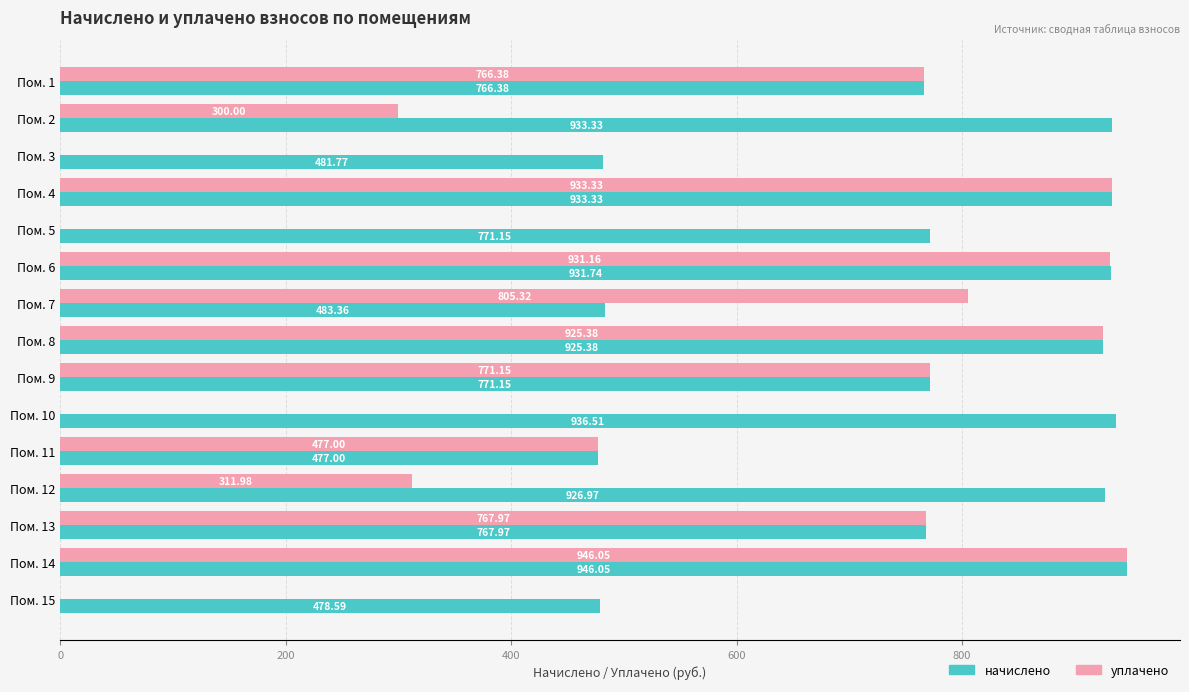

Is the value of уплачено at Пом. 2 greater than the value of начислено at Пом. 11?

No